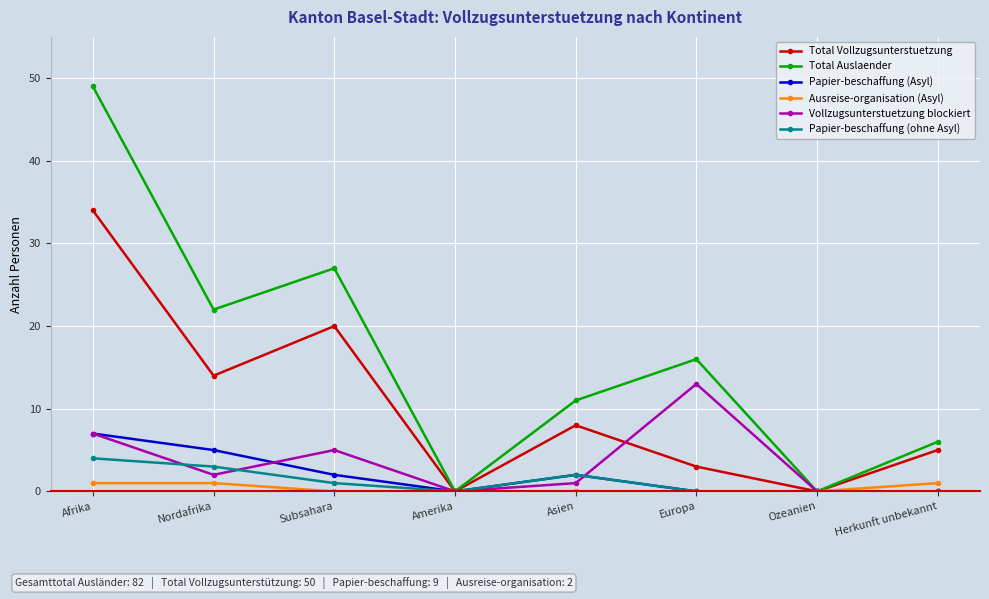

What is the total value across all series at Subsahara?

55